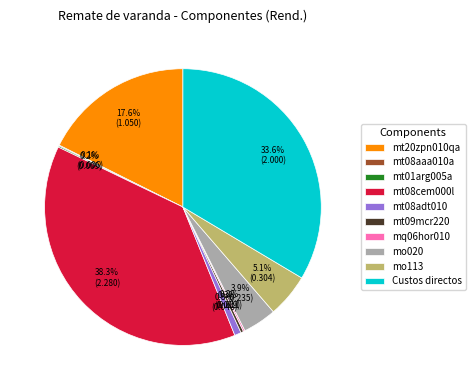

Is mo020 the majority of the pie?

No